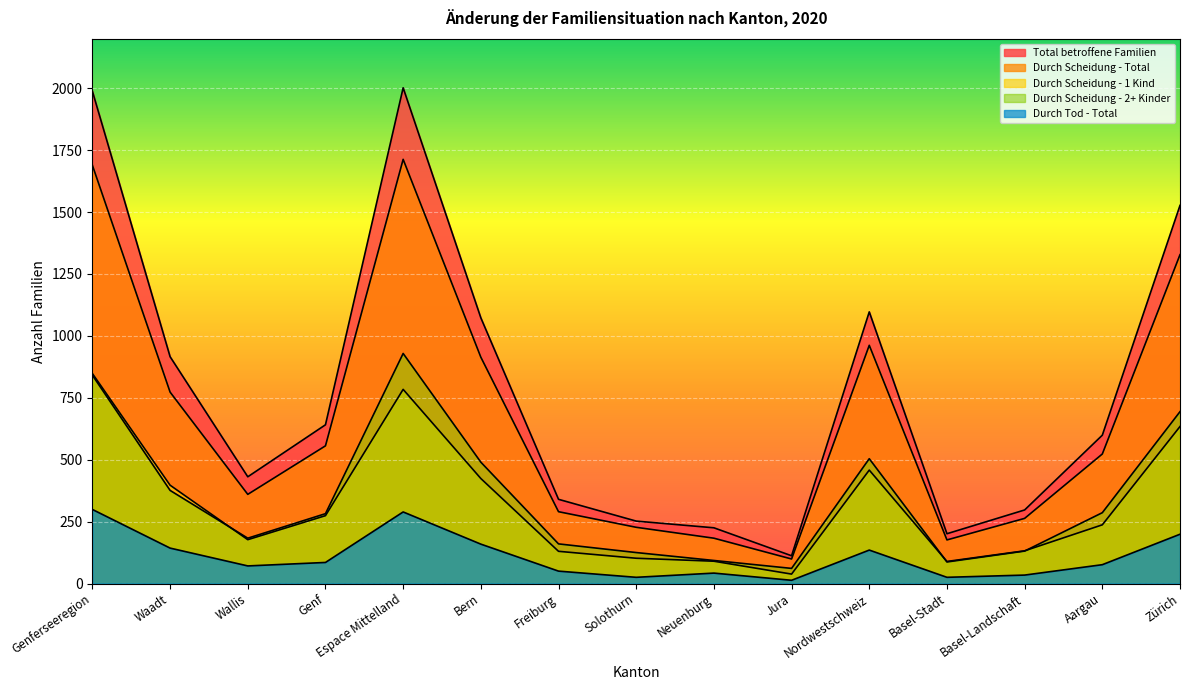

Reading right to left, extract all data points from this chart.

Total betroffene Familien: 1527	599	297	201	1097	112	225	252	340	1073	2002	641	431	916	1988
Durch Scheidung - Total: 1328	523	263	176	962	99	183	227	290	914	1713	556	360	773	1689
Durch Scheidung - 1 Kind: 634	237	132	89	458	38	90	102	130	424	784	274	177	397	848
Durch Scheidung - 2+ Kinder: 694	286	131	87	504	61	93	125	160	490	929	282	183	376	841
Durch Tod - Total: 199	76	34	25	135	13	42	25	50	159	289	85	71	143	299